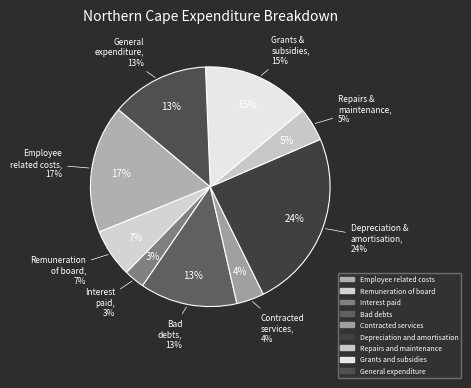

What is the ratio of the value at Contracted services to the value at Bad debts?

0.3